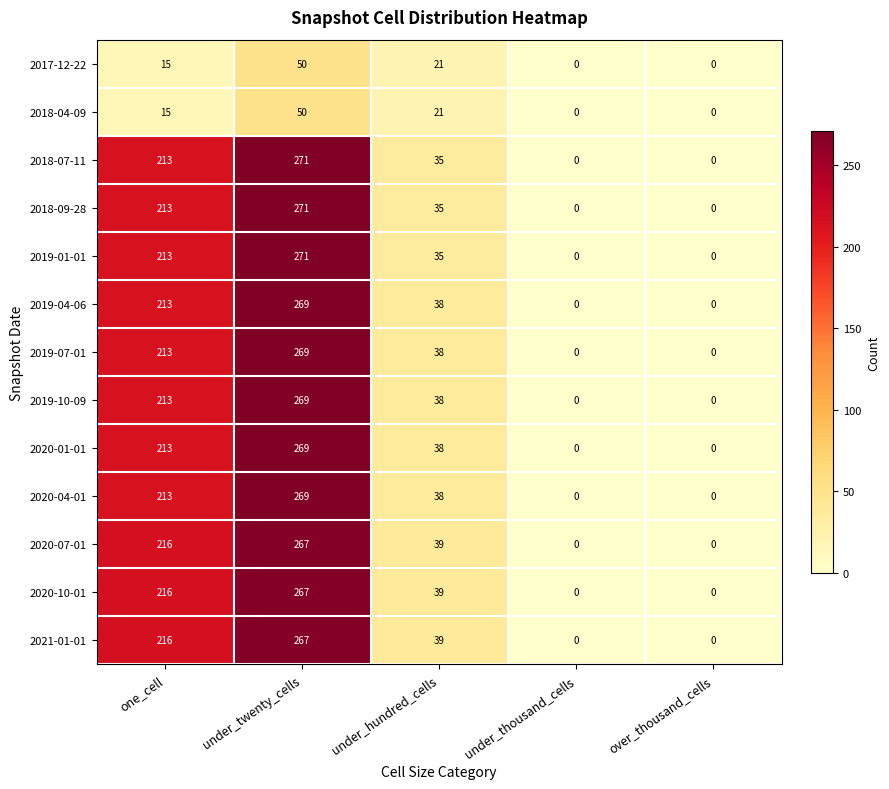

What is the sum of all 2019-10-09 values?

520